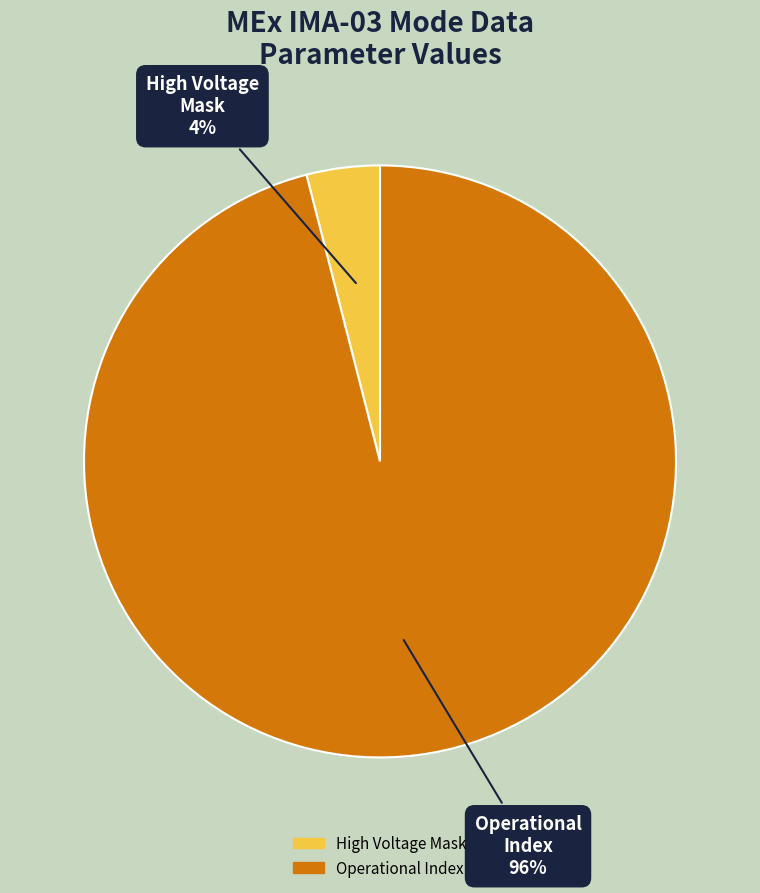

Is there any slice that represents more than half of the pie?

Yes